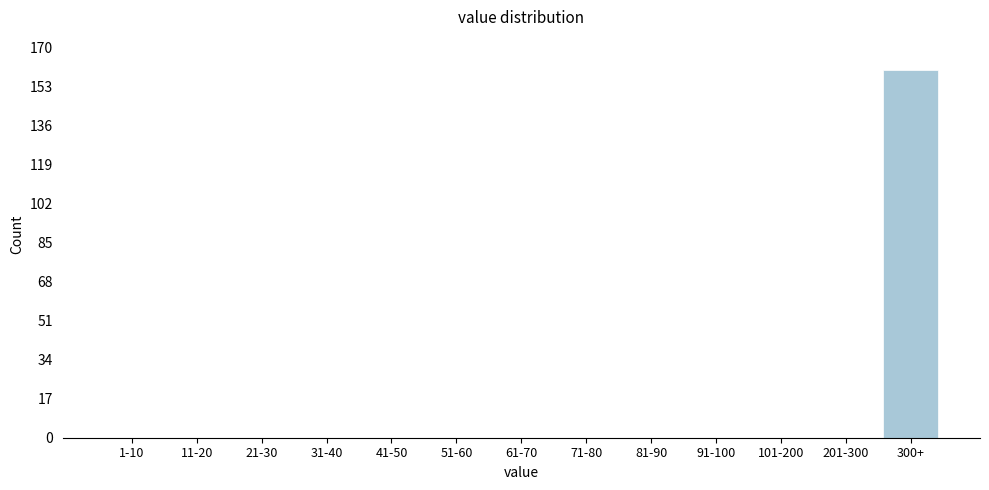

Reading left to right, transcribe all the data shown in this chart.

1-10=0	11-20=0	21-30=0	31-40=0	41-50=0	51-60=0	61-70=0	71-80=0	81-90=0	91-100=0	101-200=0	201-300=0	300+=160